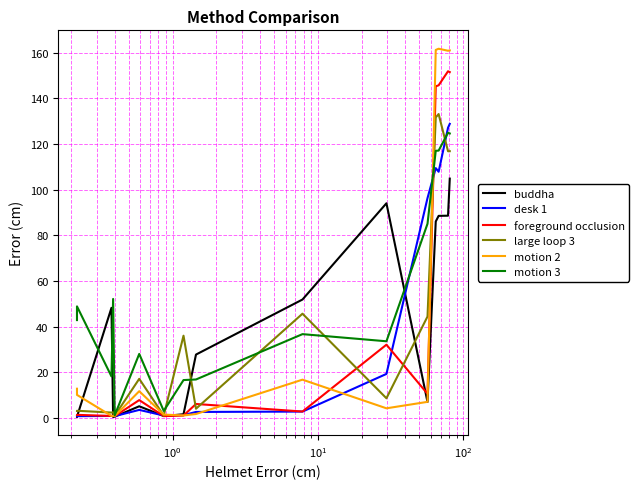

How many interior local peaks does the motion 3 series have?

5